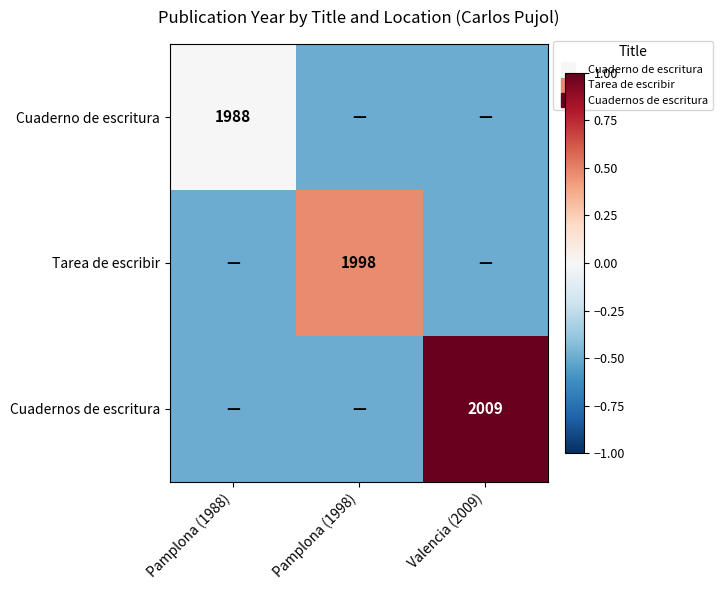

What is the average value of the Cuaderno de escritura series?

-0.3